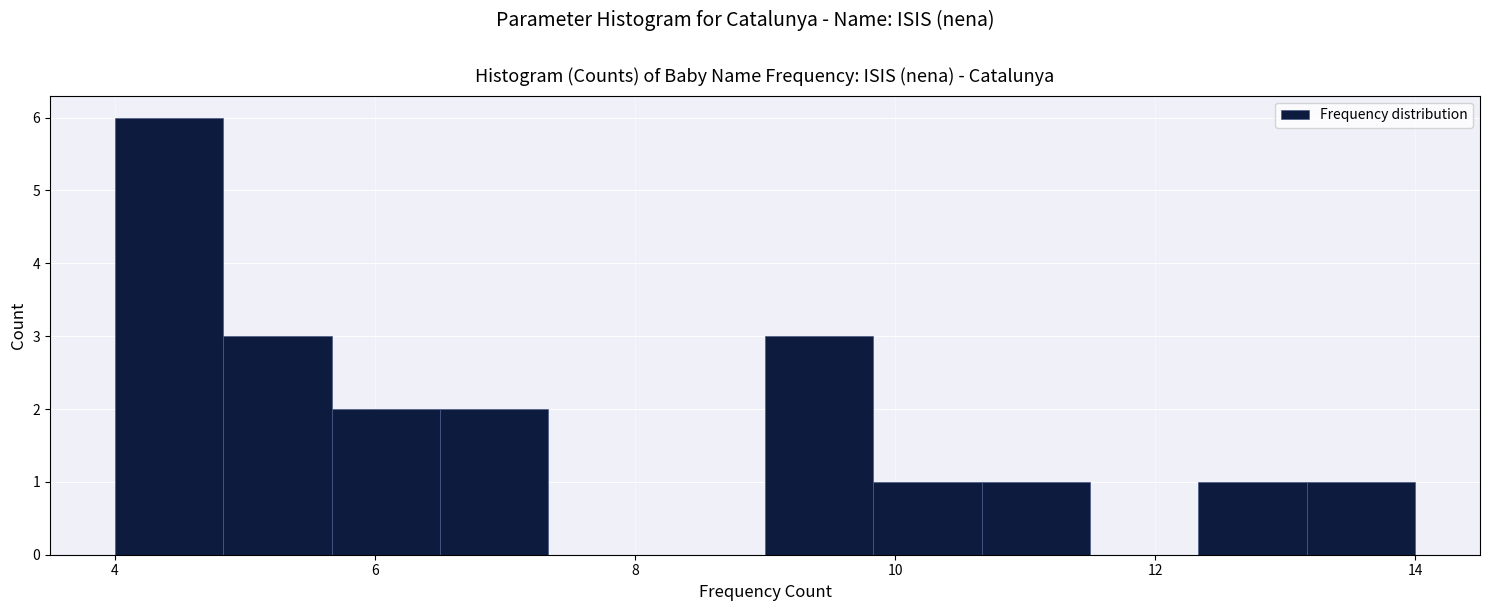

Which range on the x-axis has the tallest bar?

4.0 to 4.8